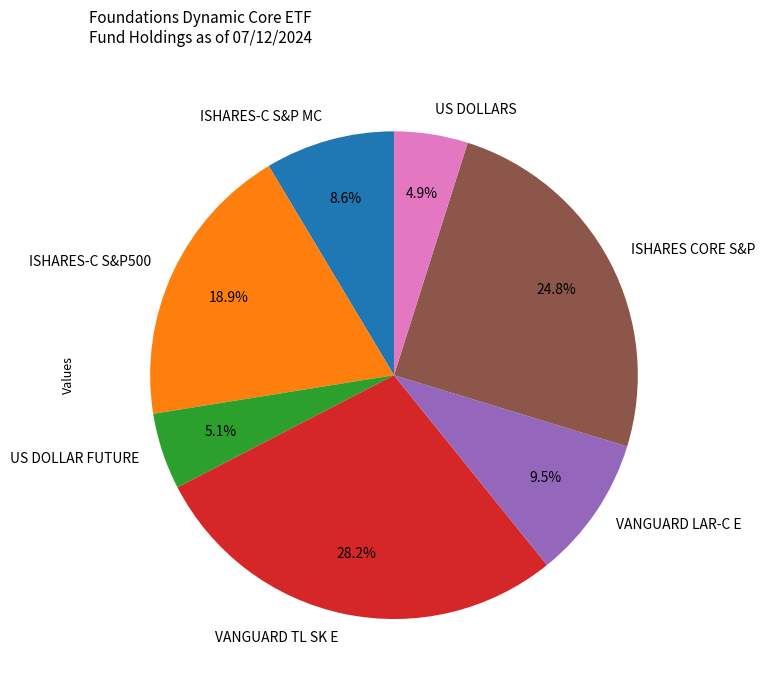

Which slice is the largest?

VANGUARD TL SK E